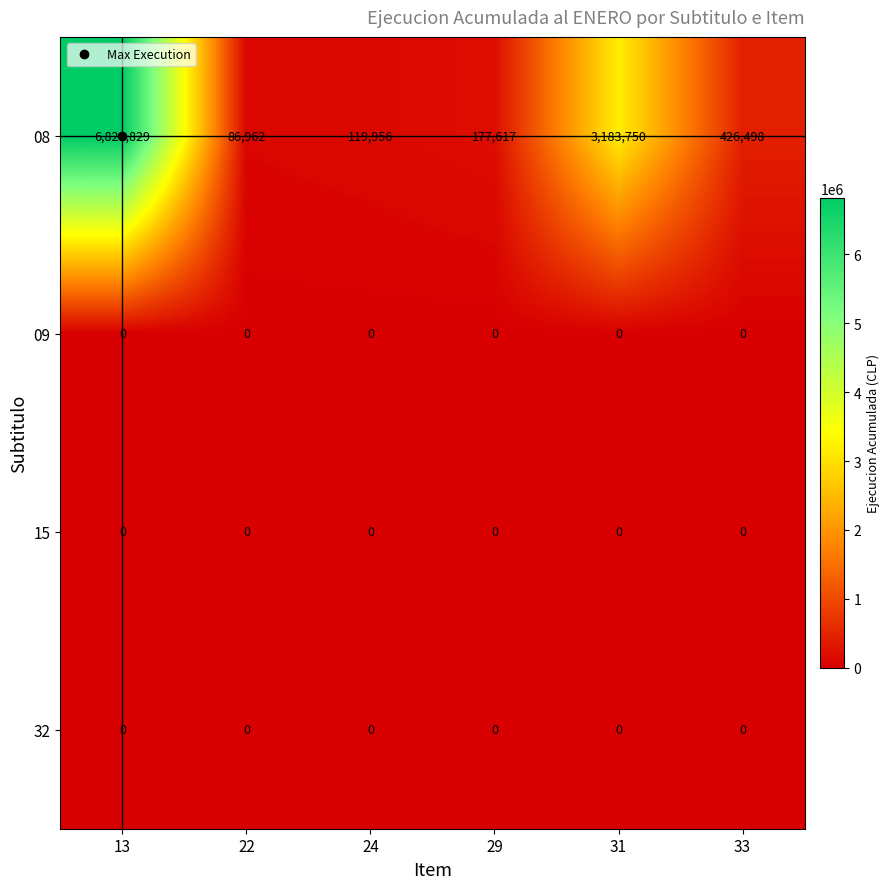

At which label does 08 reach its peak?

13